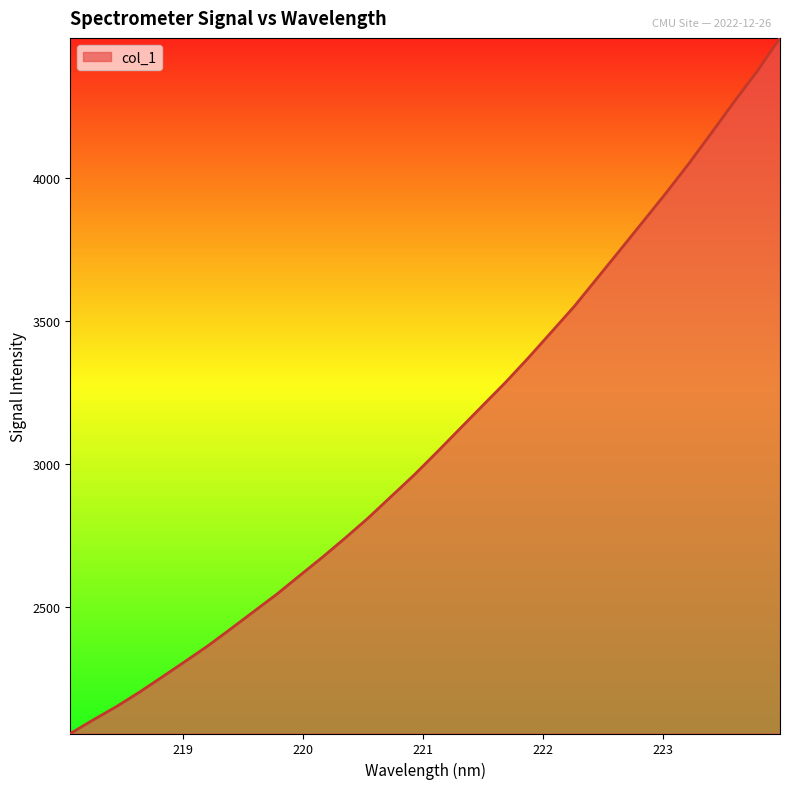

What is the maximum value shown in the chart?

4489.8